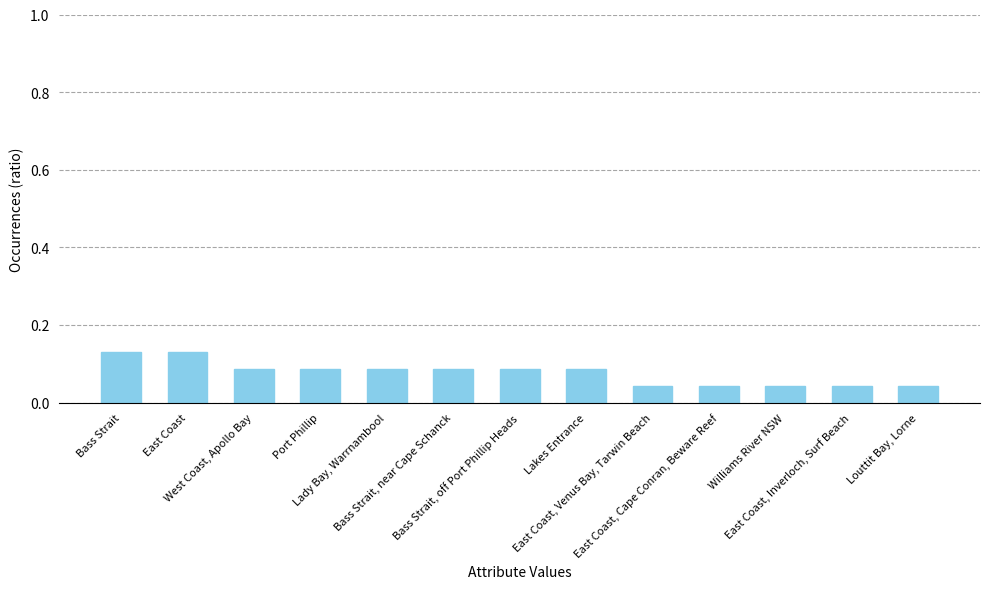

How many values are between 0 and 1?

13